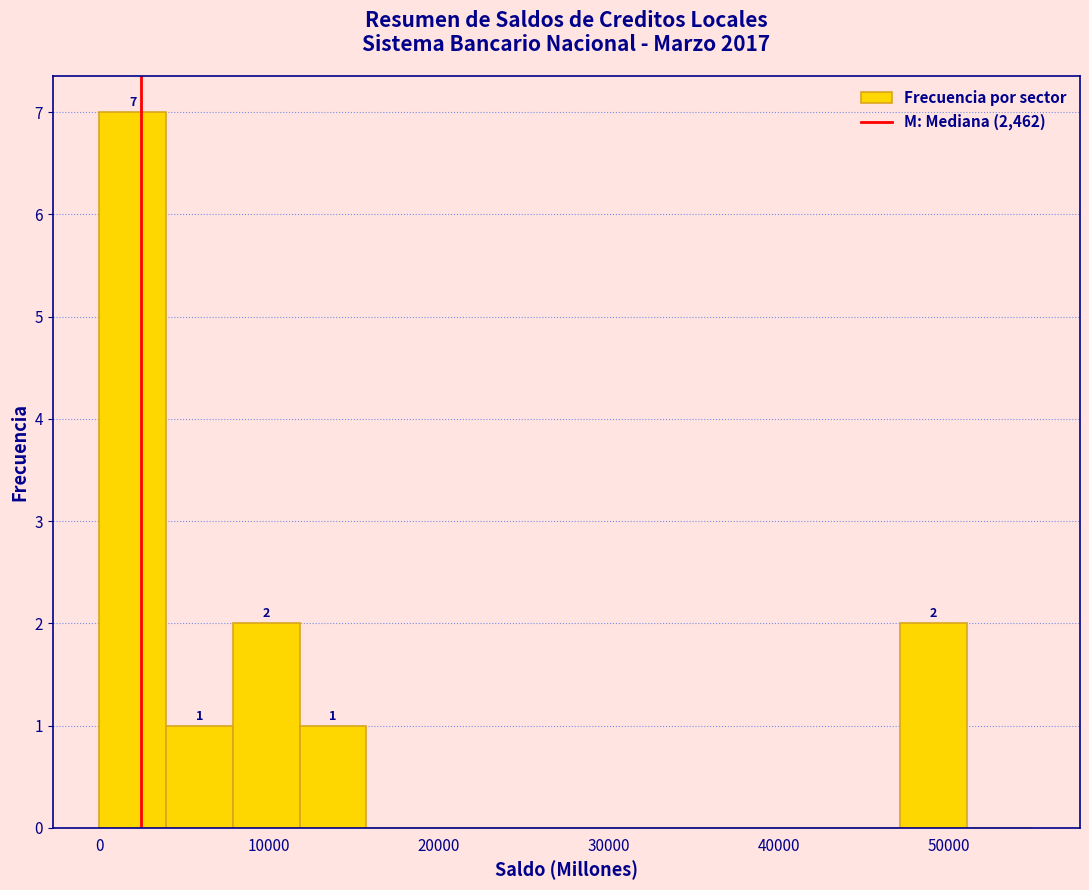

Around what value on the x-axis is the tallest bar? Give the approximate position of its centre, as read against the axis.

2000